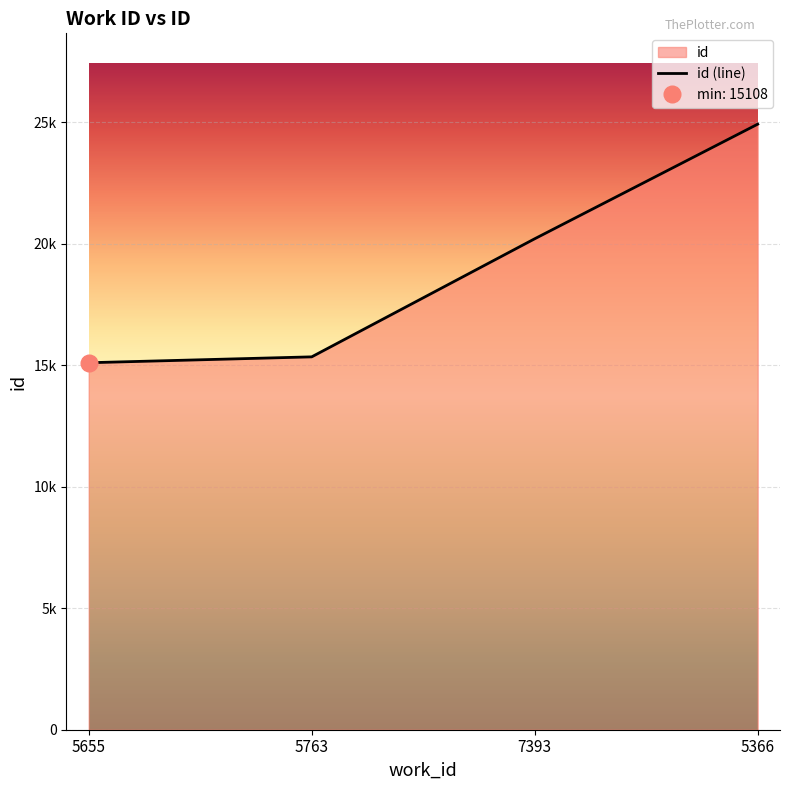

Rank the categories by value from lowest to highest.

5655, 5763, 7393, 5366